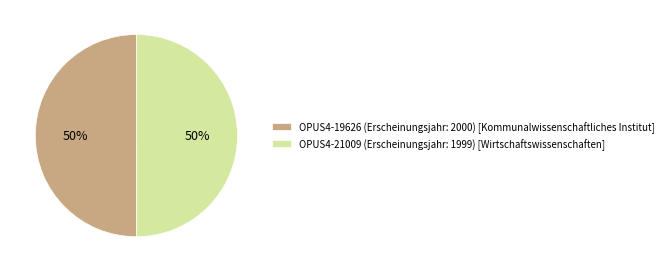

Approximately how many times larger is the value at OPUS4-19626 (Erscheinungsjahr: 2000) [Kommunalwissenschaftliches Institut] compared to OPUS4-21009 (Erscheinungsjahr: 1999) [Wirtschaftswissenschaften]?

1.0